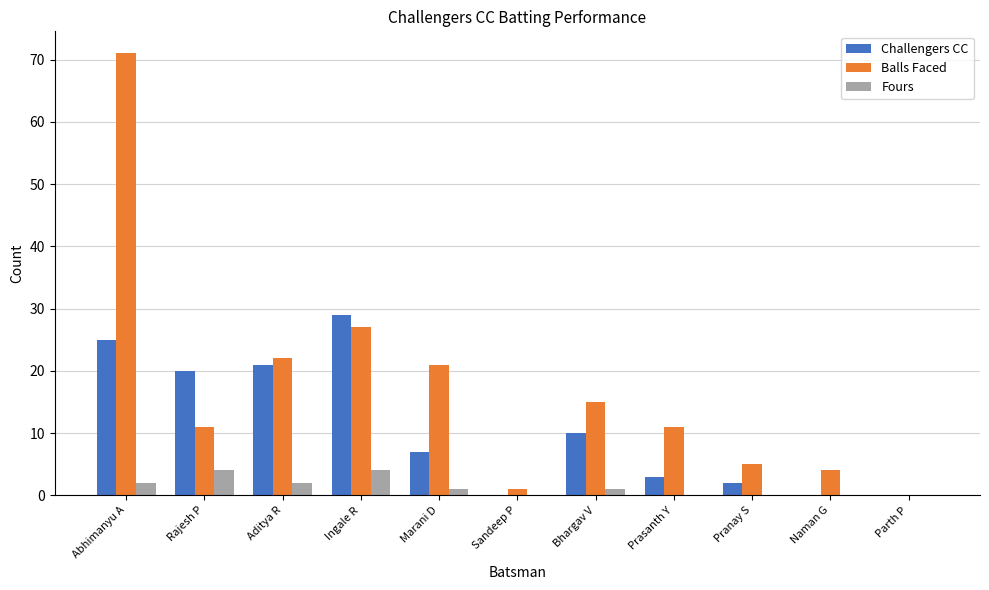

Which category has the highest value across all series?

Abhimanyu A